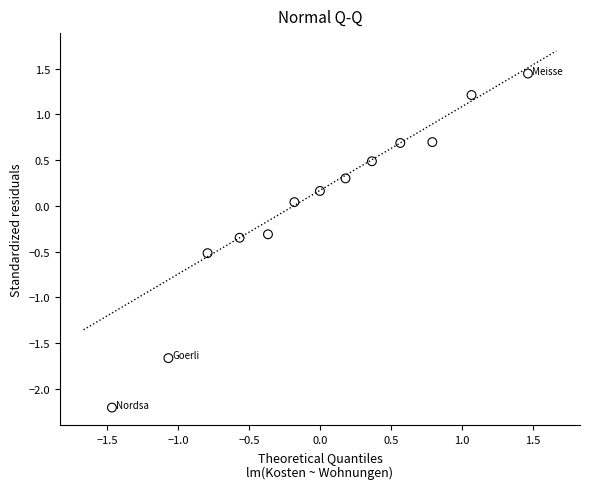

What is the range of X values (max minus min)?

2.9